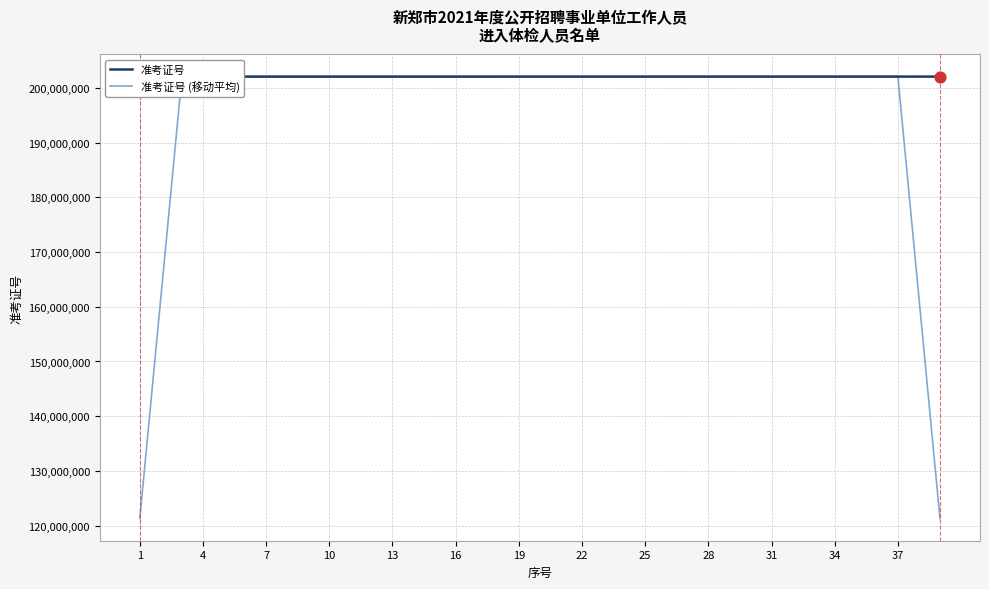

What is the highest value of the 准考证号 (移动平均) series?

202102856.2